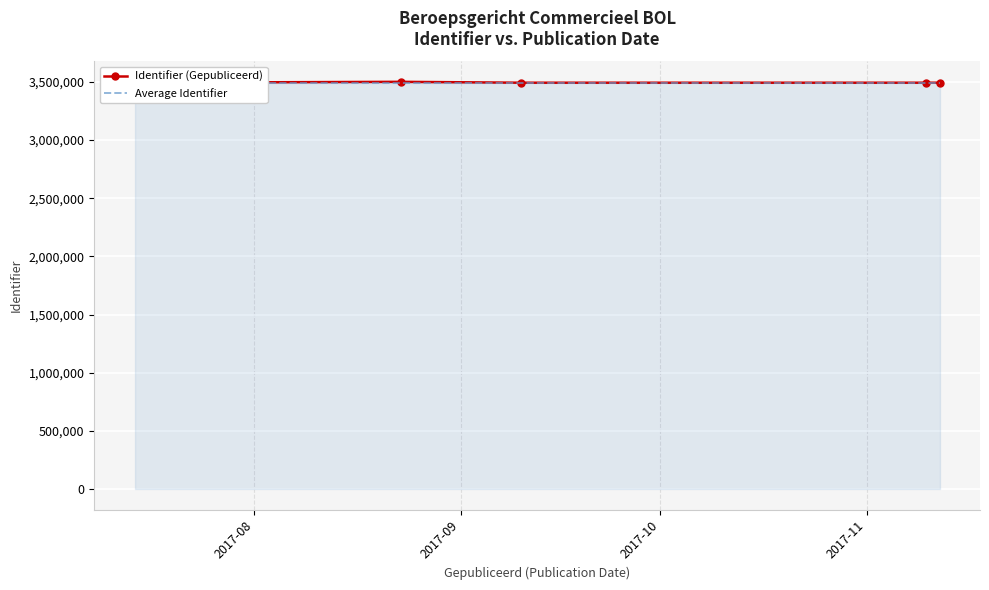

Rank the series at 2017-09 from highest to lowest value.

Identifier (Gepubliceerd), Average Identifier